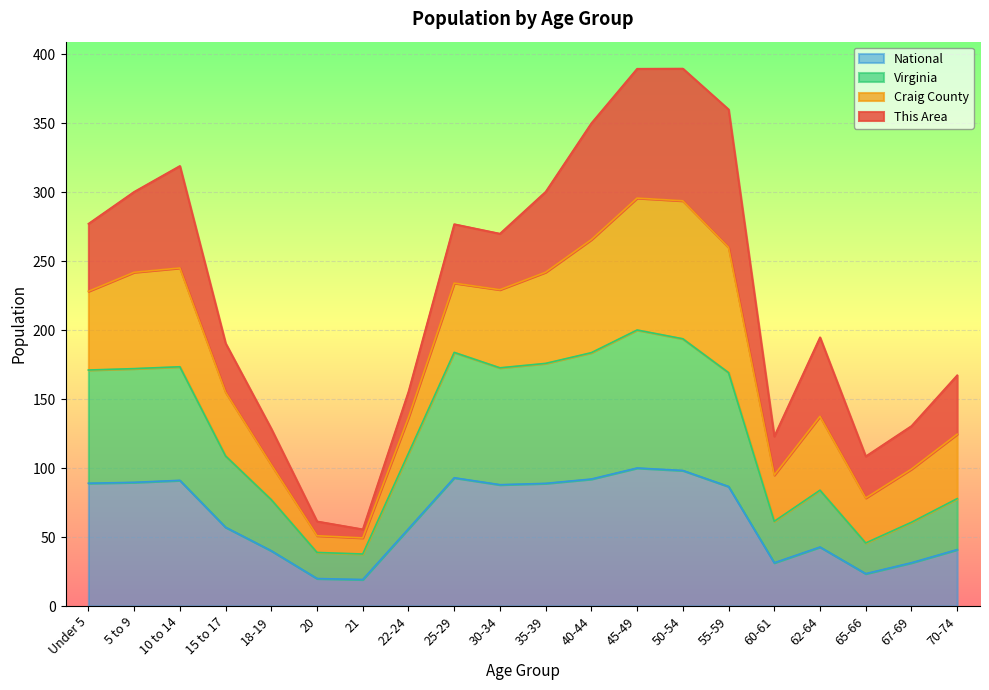

How many data points in National are above 86?

10